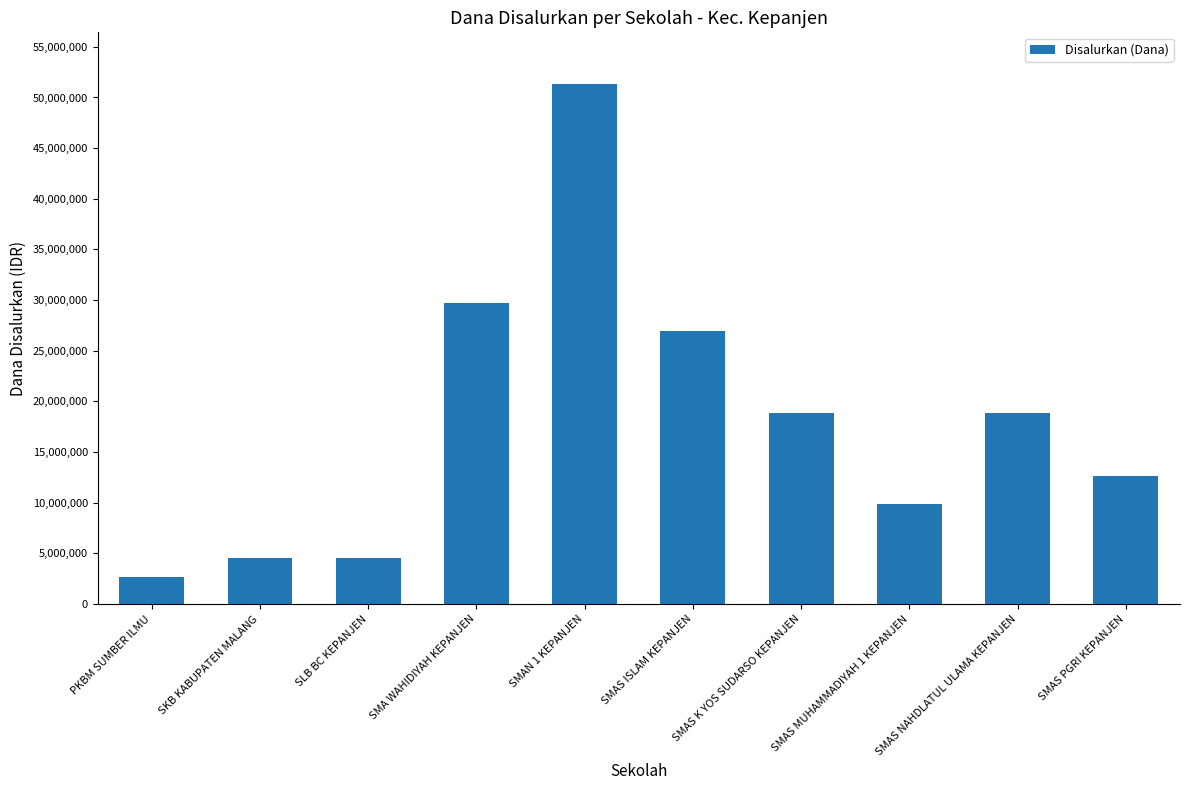

Reading left to right, what are all the values shown in this chart?

2700000	4500000	4500000	29700000	51300000	27000000	18900000	9900000	18900000	12600000